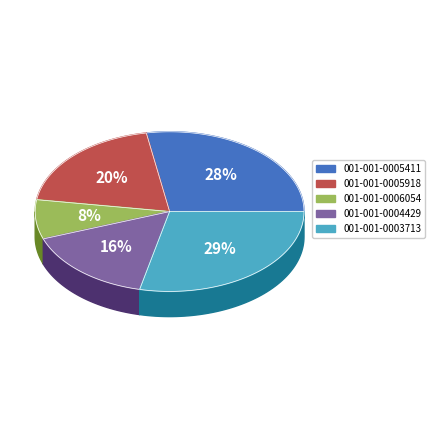

What portion of the pie excludes 001-001-0006054?

92.1%